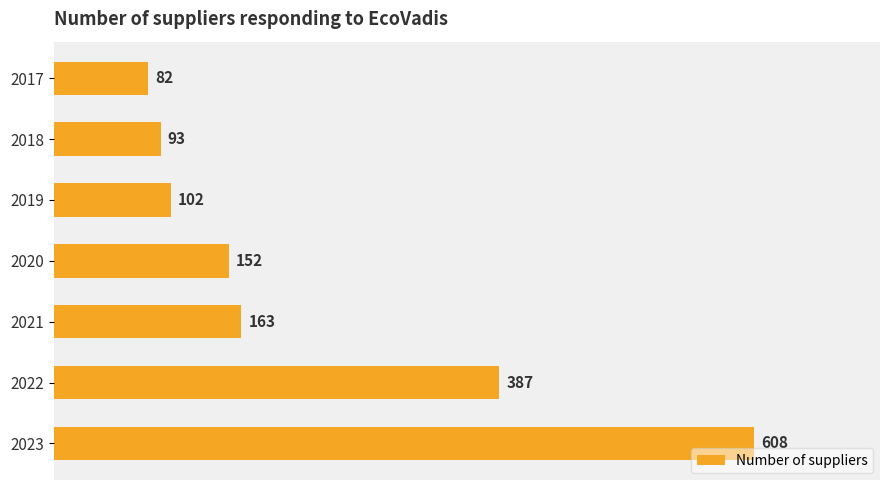

What is the sum of all values?

1587